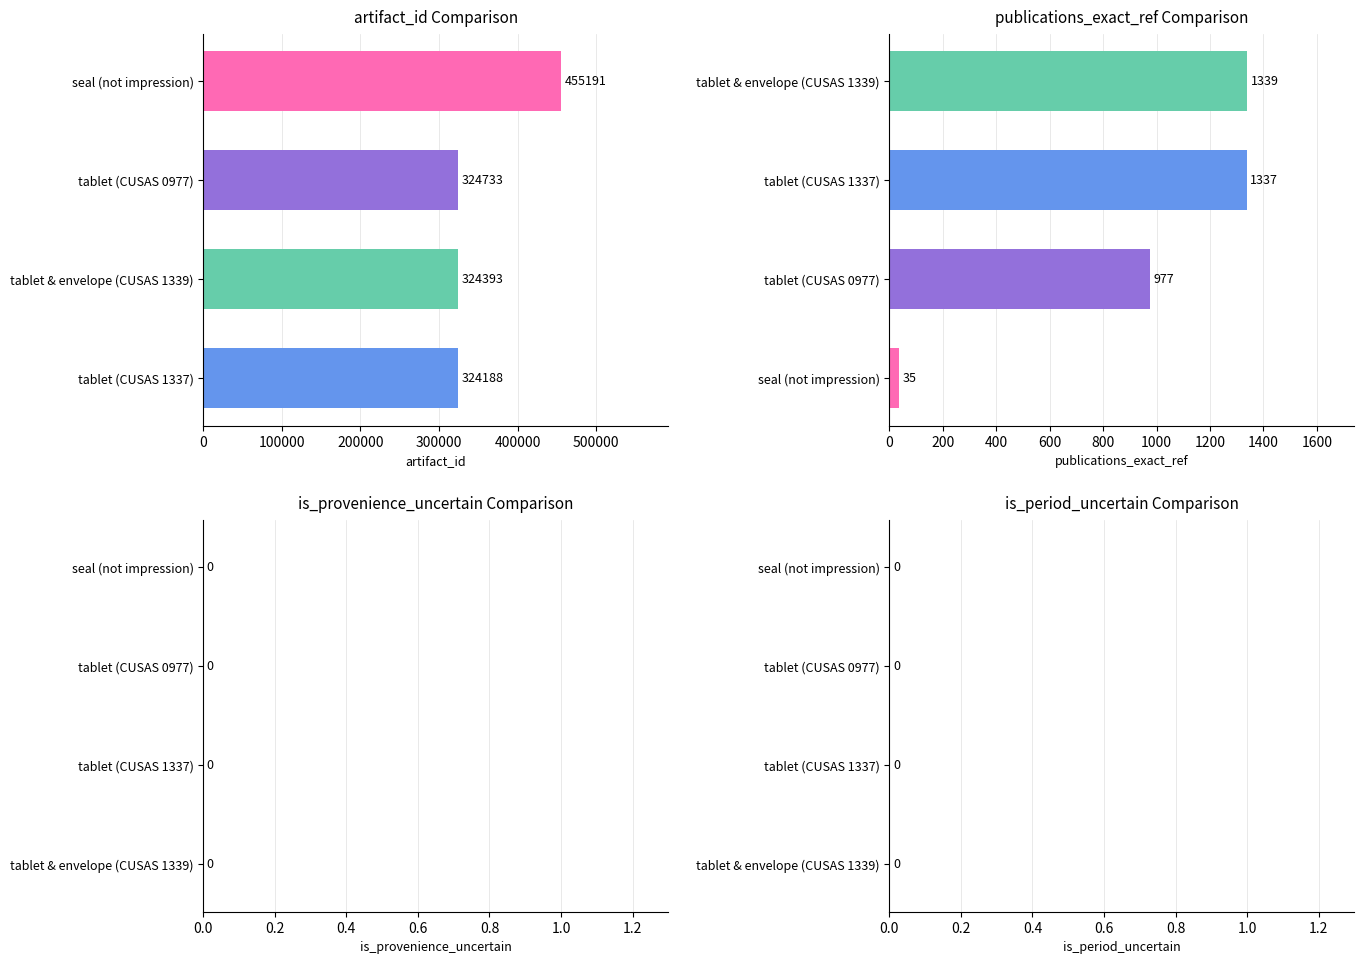

How many groups of bars are there?

4